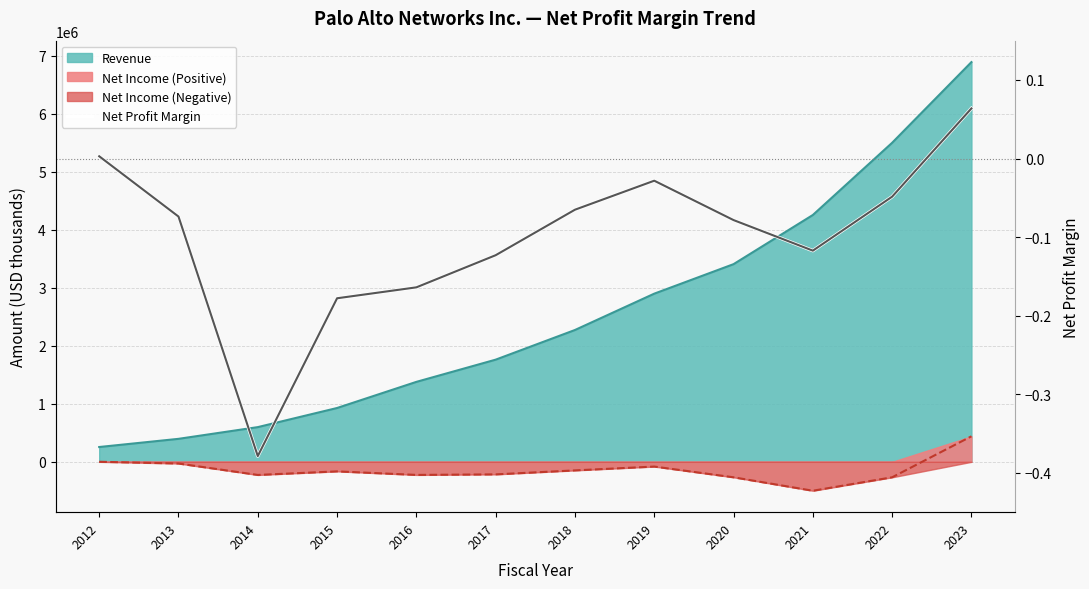

List the labels in order of value, smallest first.

2014, 2015, 2016, 2017, 2021, 2020, 2013, 2018, 2022, 2019, 2012, 2023